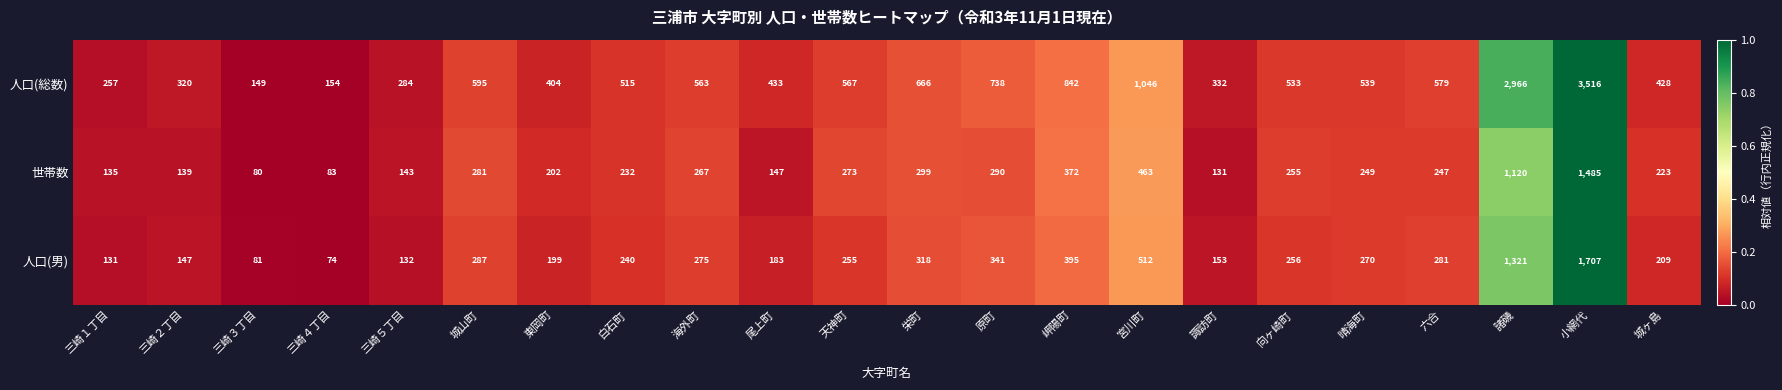

Is it true that 人口(男) equals 109 at 白石町?

False